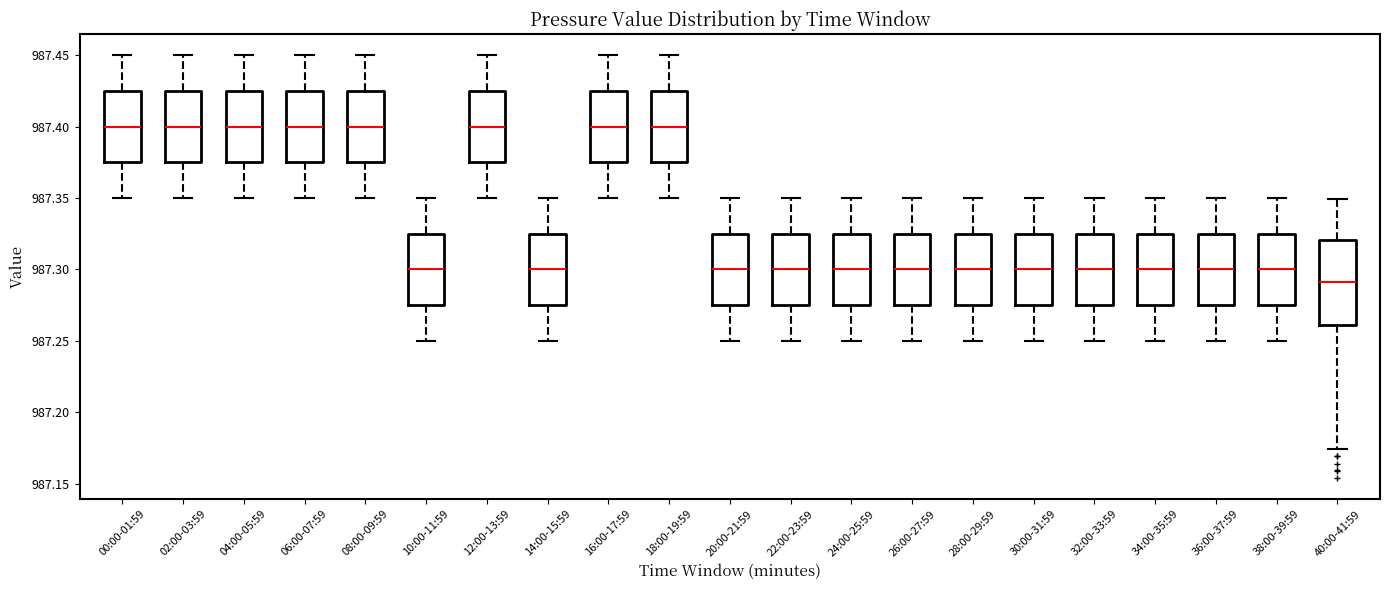

Which box is the tallest, from its lower edge to its upper edge?

40:00-41:59